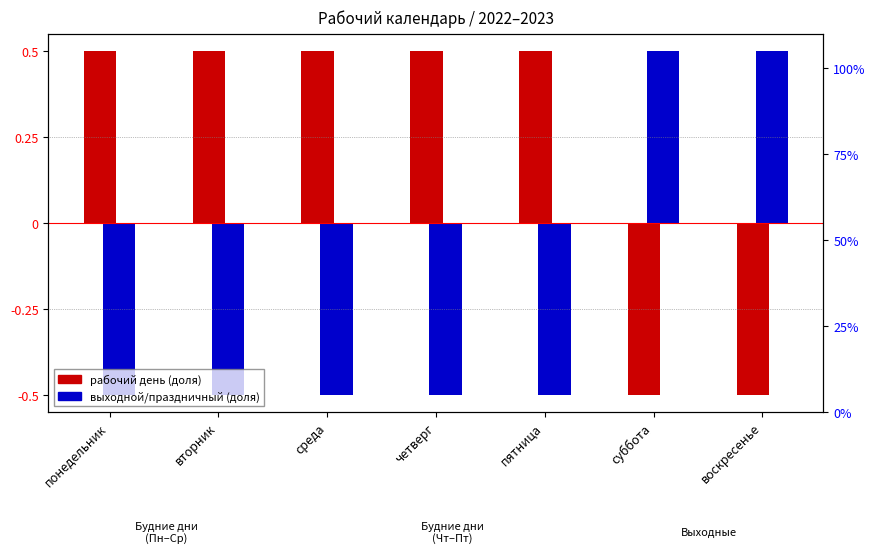

How many positive values does the выходной/праздник (доля - 0.5) series have?

2